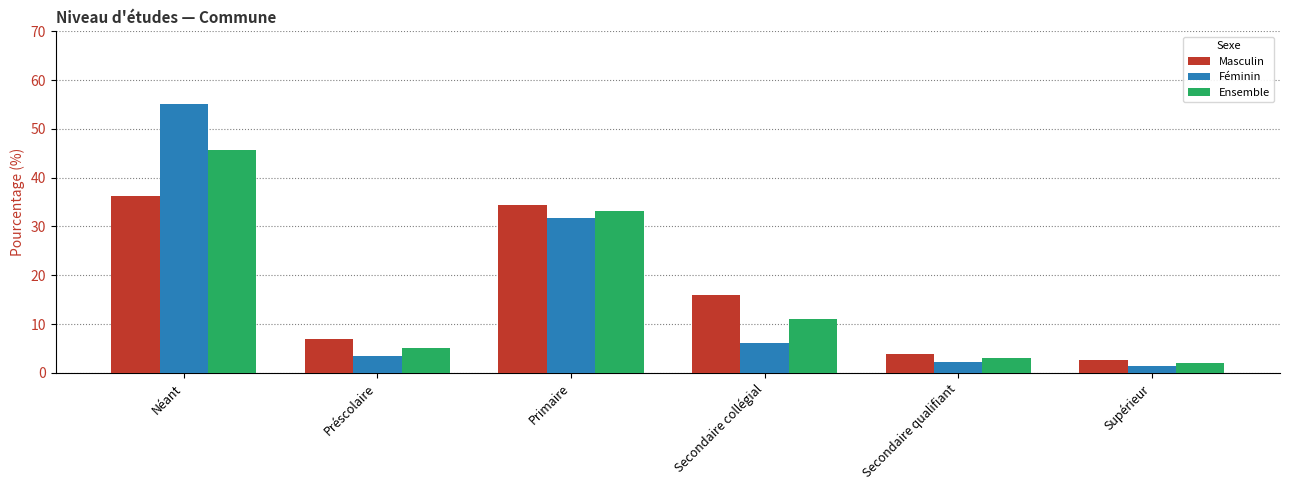

The Féminin series shows 81.8 at Néant. True or false?

False